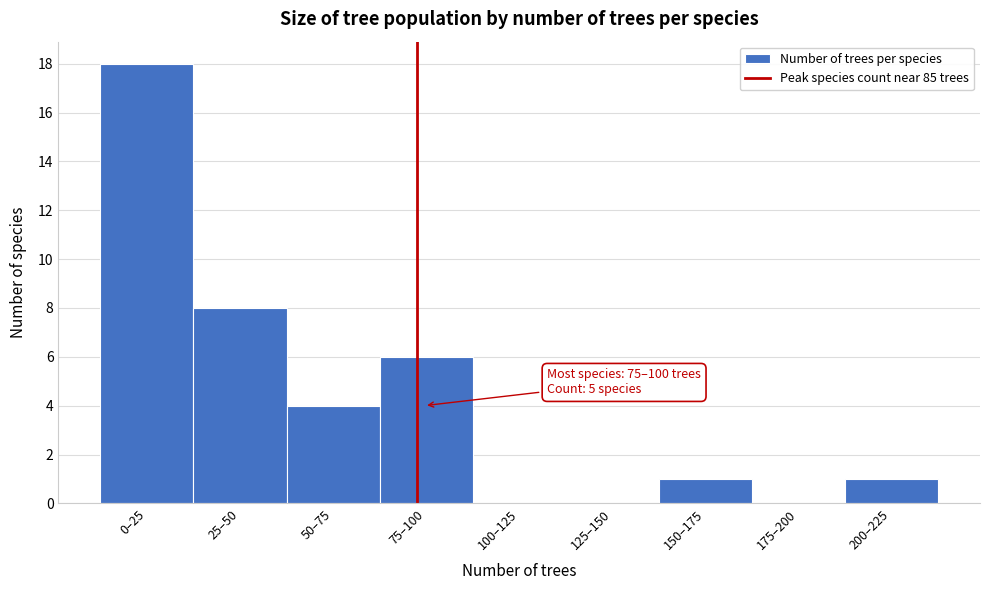

Reading left to right, extract all data points from this chart.

0–25=18	25–50=8	50–75=4	75–100=6	100–125=0	125–150=0	150–175=1	175–200=0	200–225=1